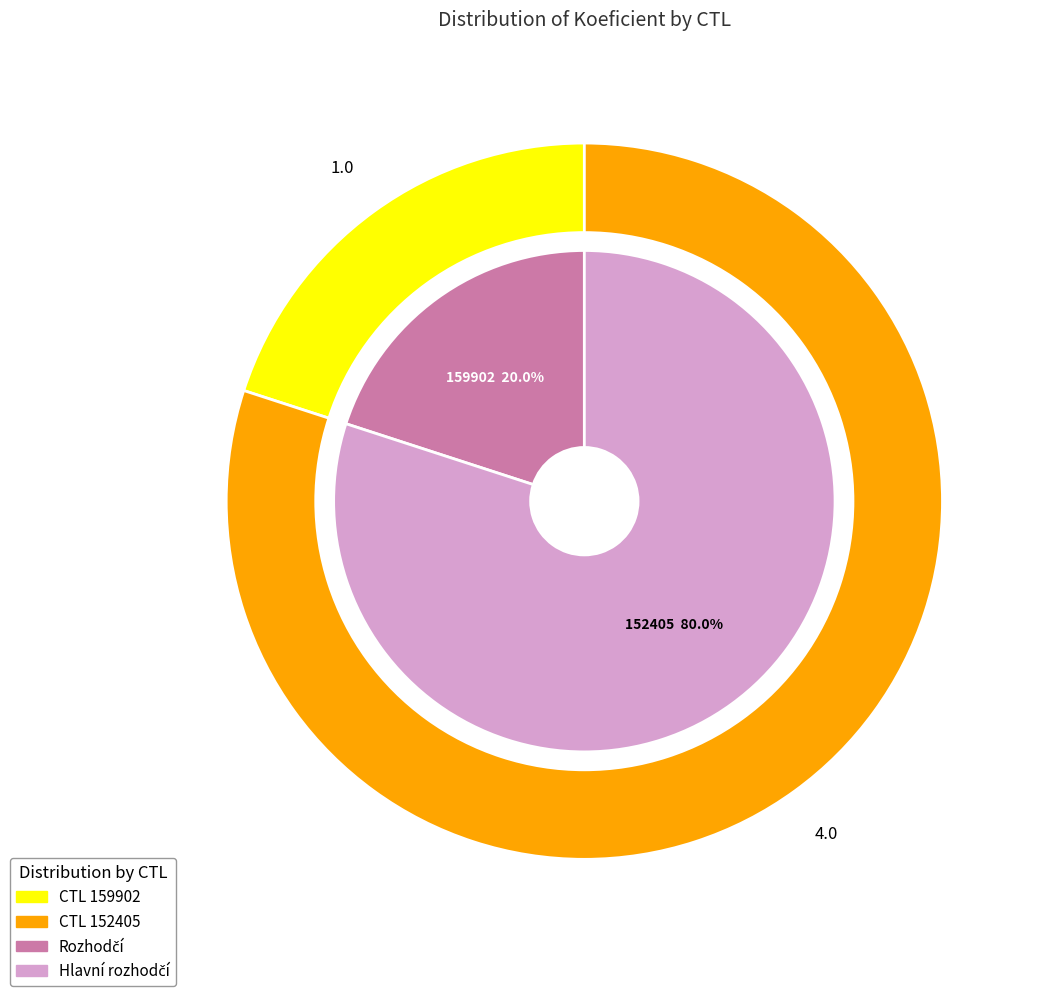

Which slice is the largest?

152405